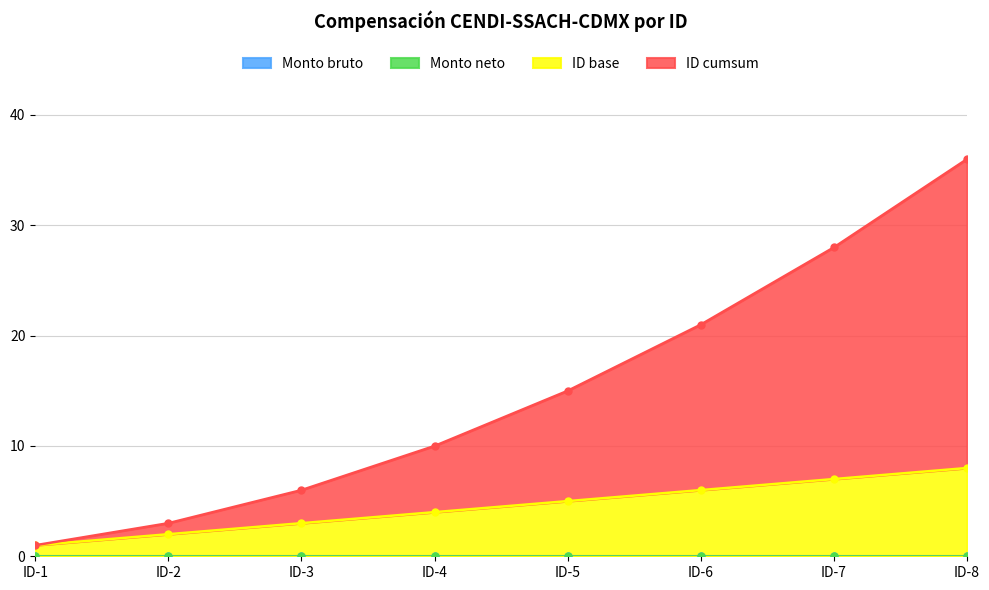

What is the difference between the second highest and second lowest values in the ID base series?

5